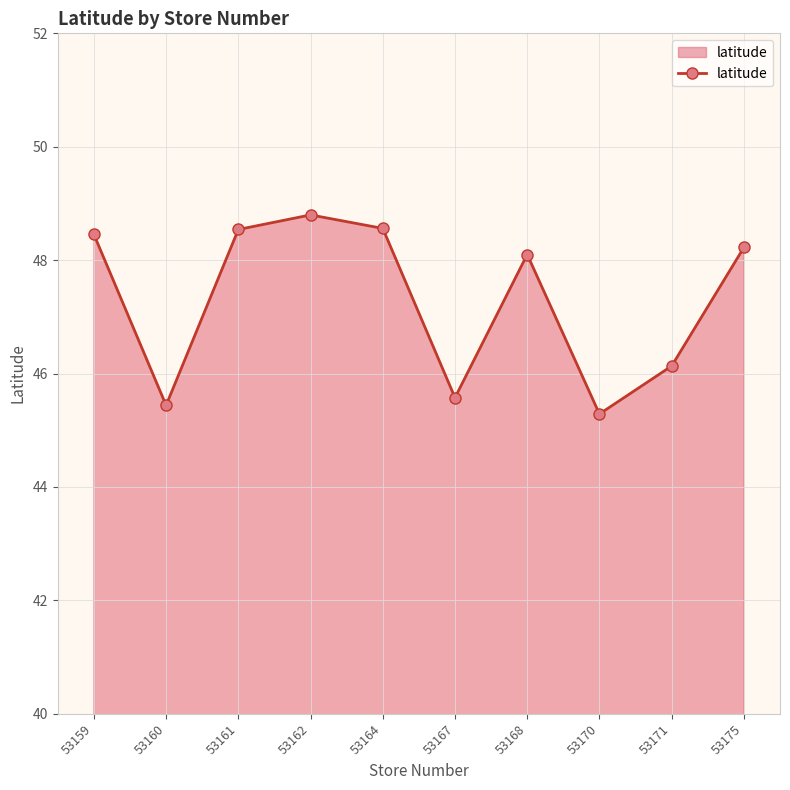

Where is the data nearest to the value 47?

53171